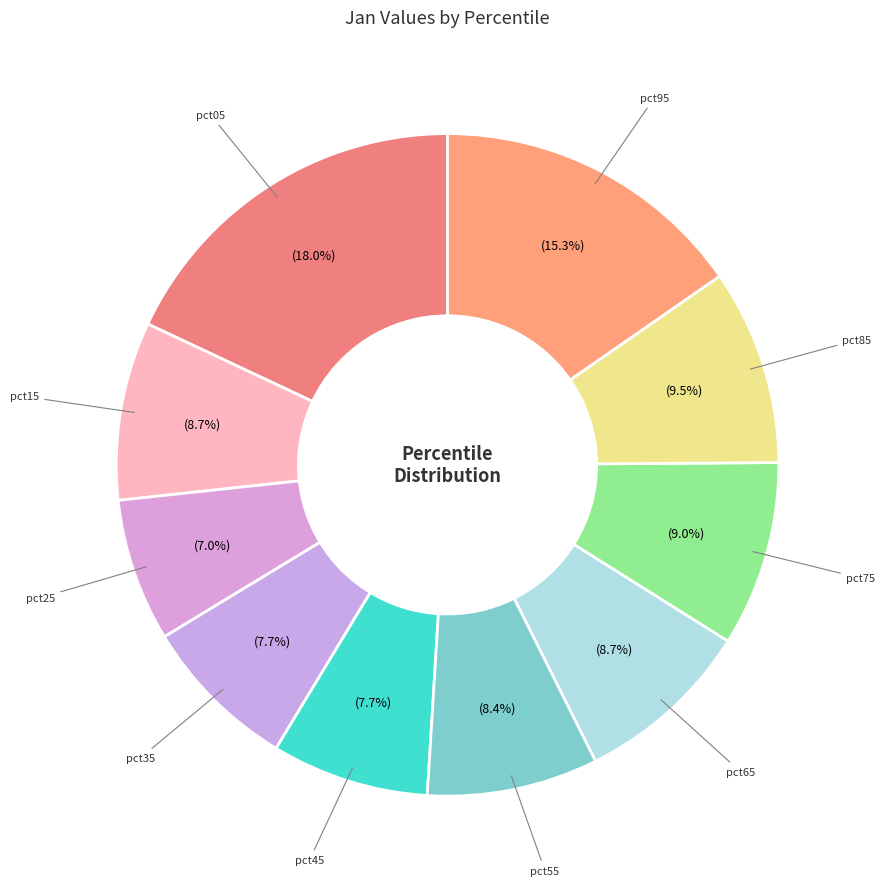

To the nearest percent, what percentage of the pie is pct25?

7%